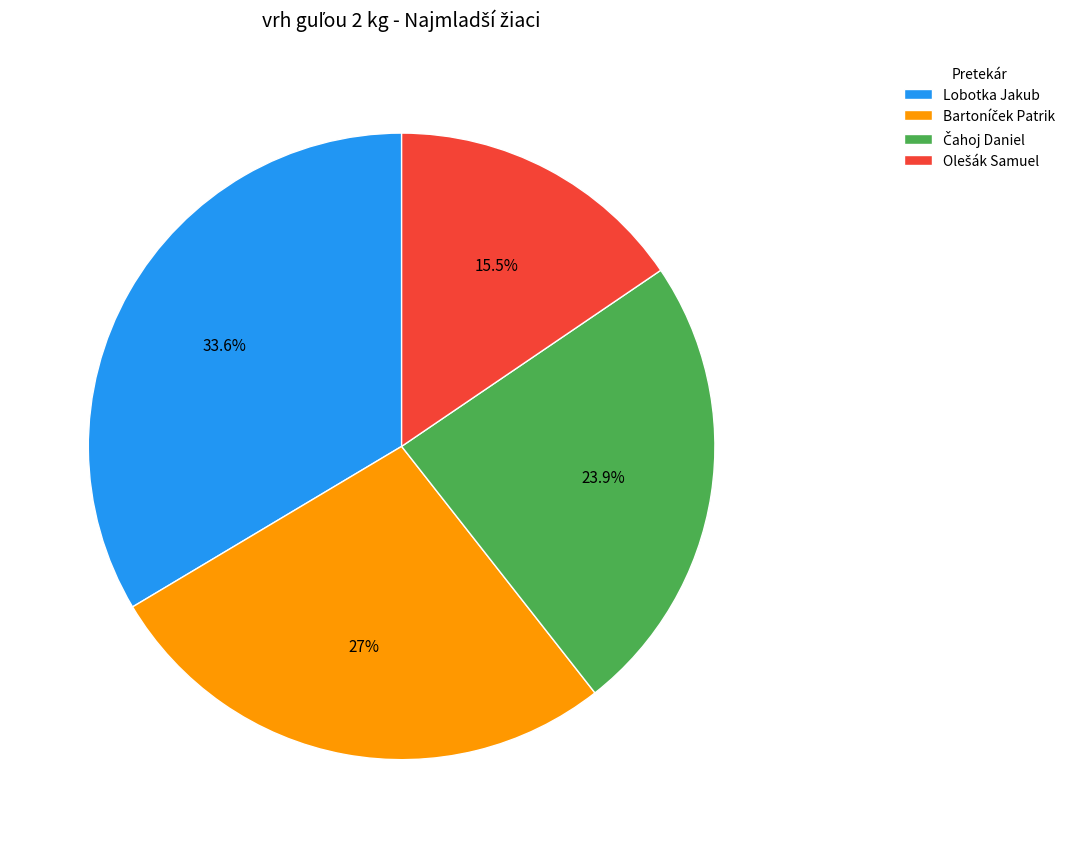

How many slices are in this pie chart?

4